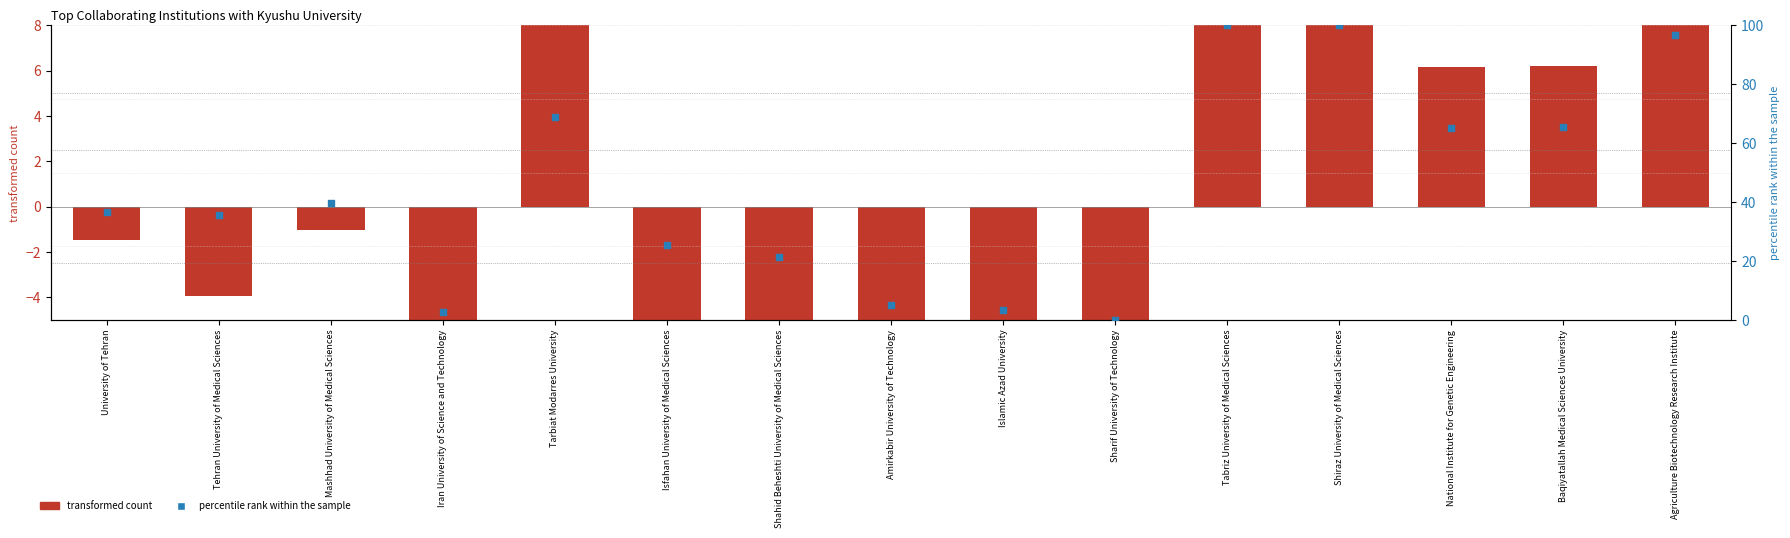

At how many categories does at least one series exceed 7?

11